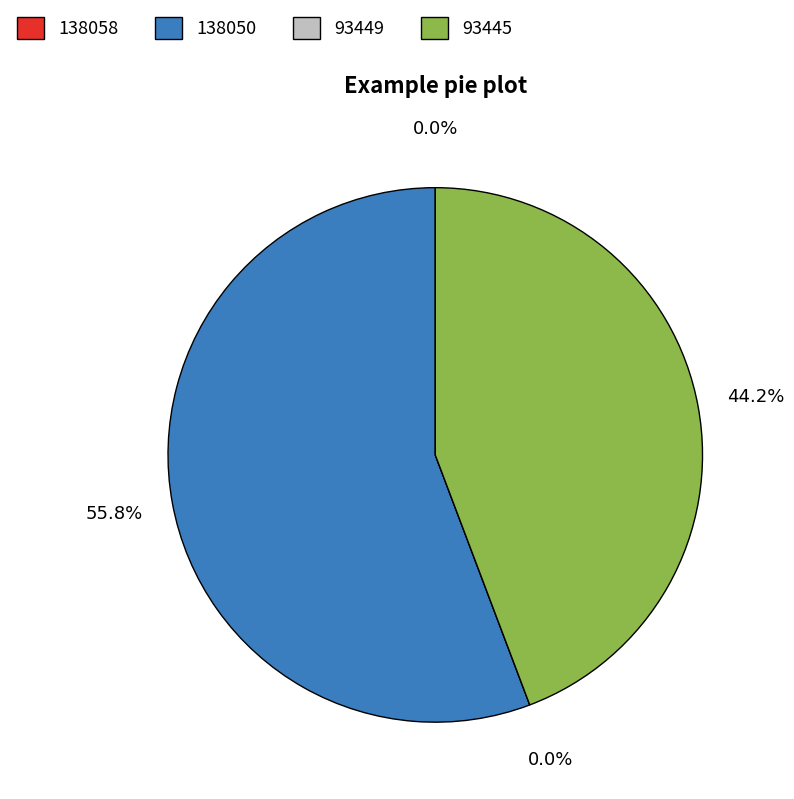

Rank the categories by value from lowest to highest.

93449, 138058, 93445, 138050